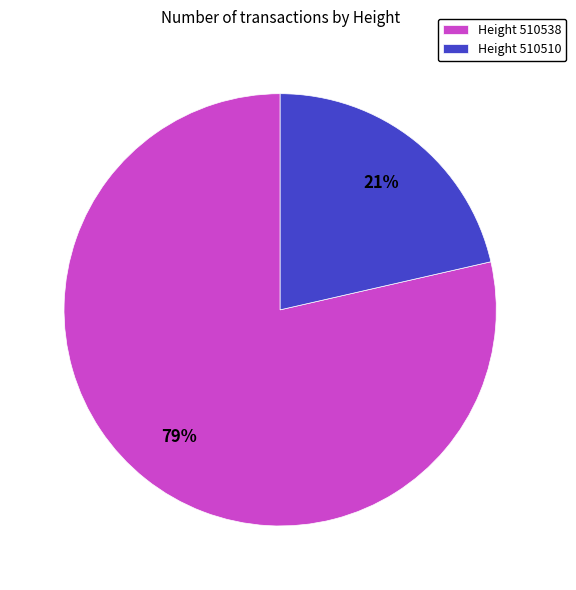

To the nearest percent, what percentage of the pie is Height 510510?

21%